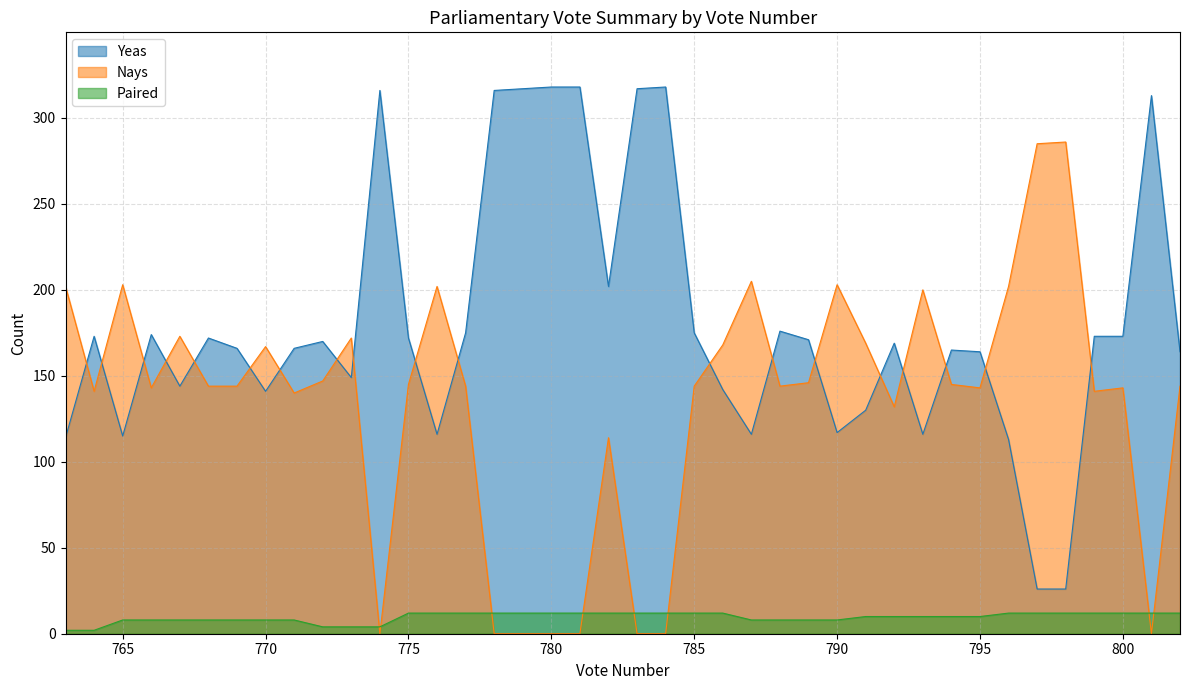

The value of Yeas at 791 is 221. True or false?

False